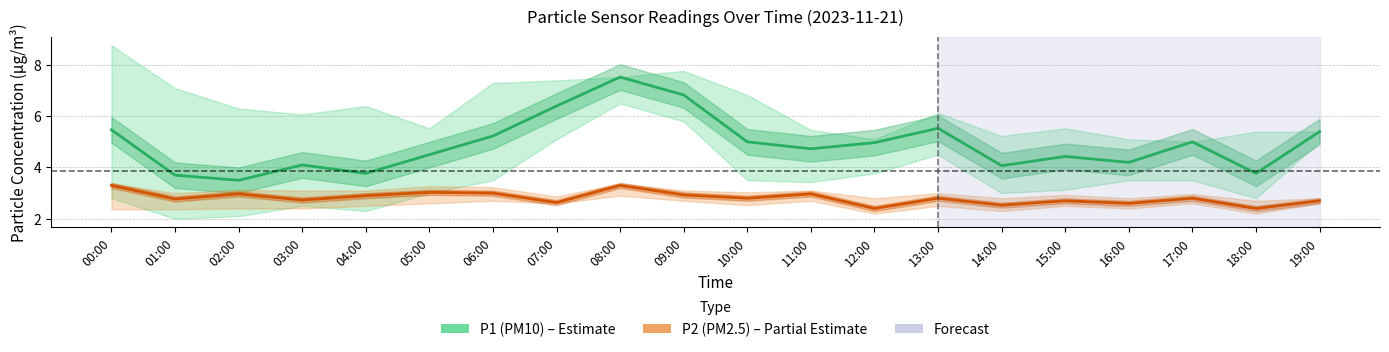

How many categories are shown in the chart?

20